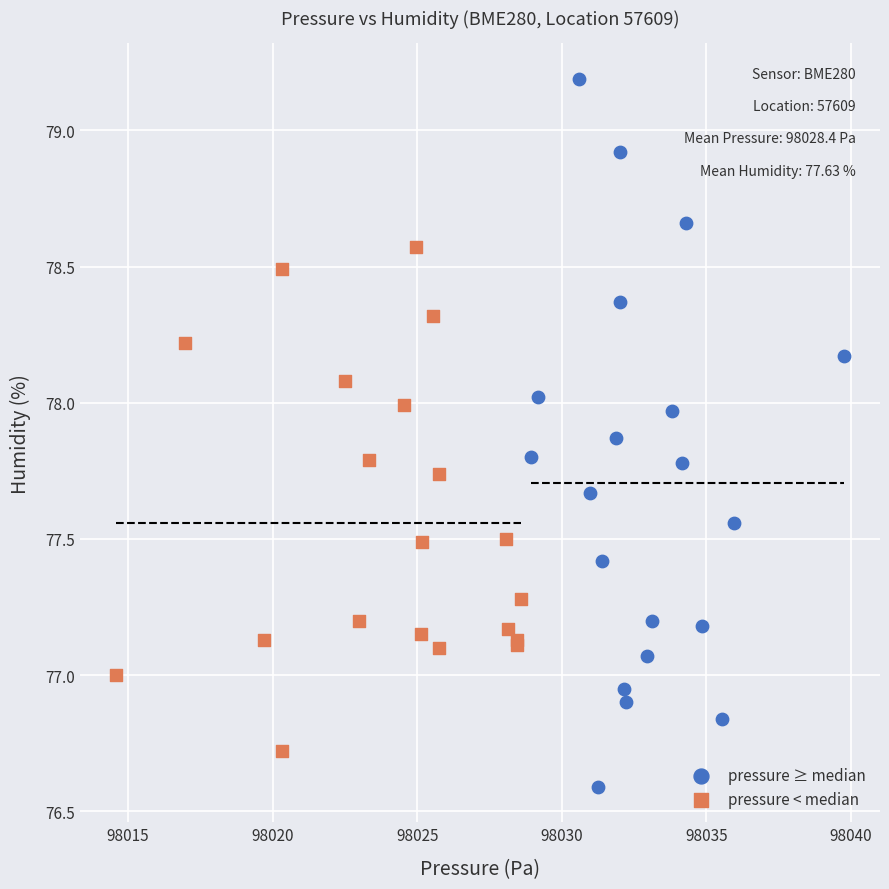

Which series contains the highest Y value?

pressure ≥ median